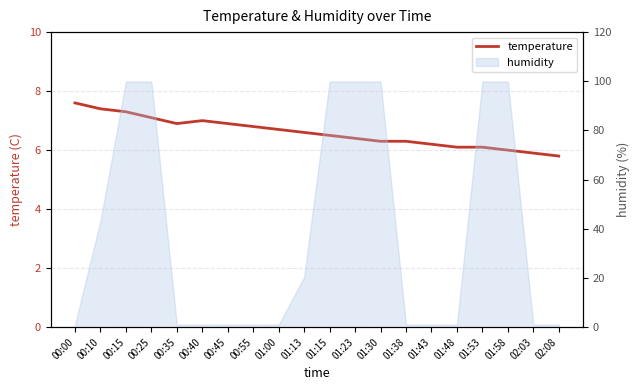

At which label is the value closest to 6?

01:58